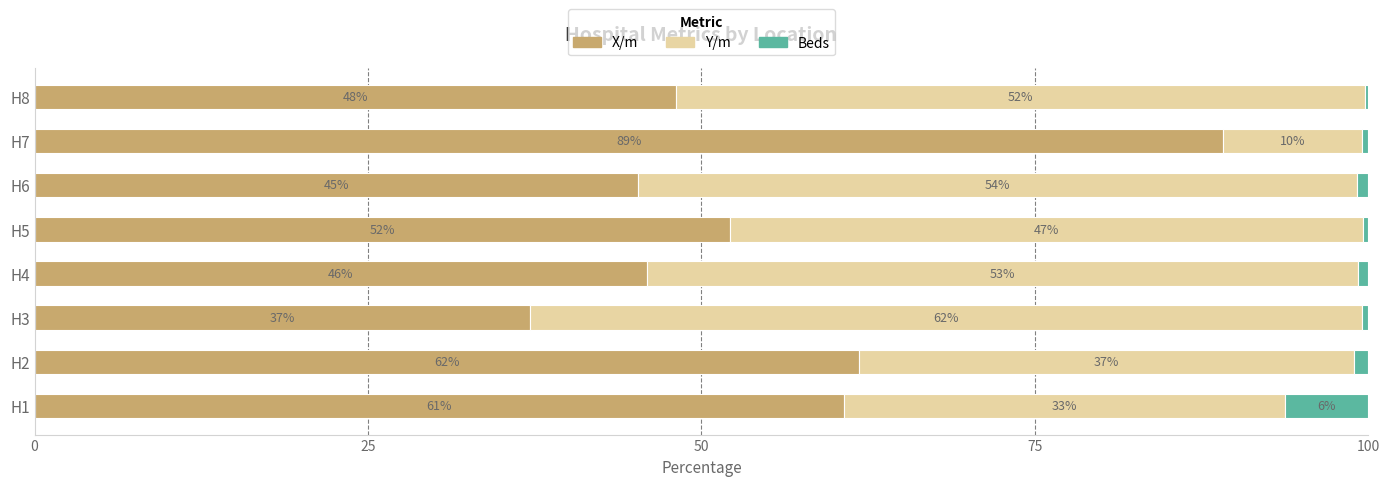

The value of X/m at H2 is 35.1. True or false?

False